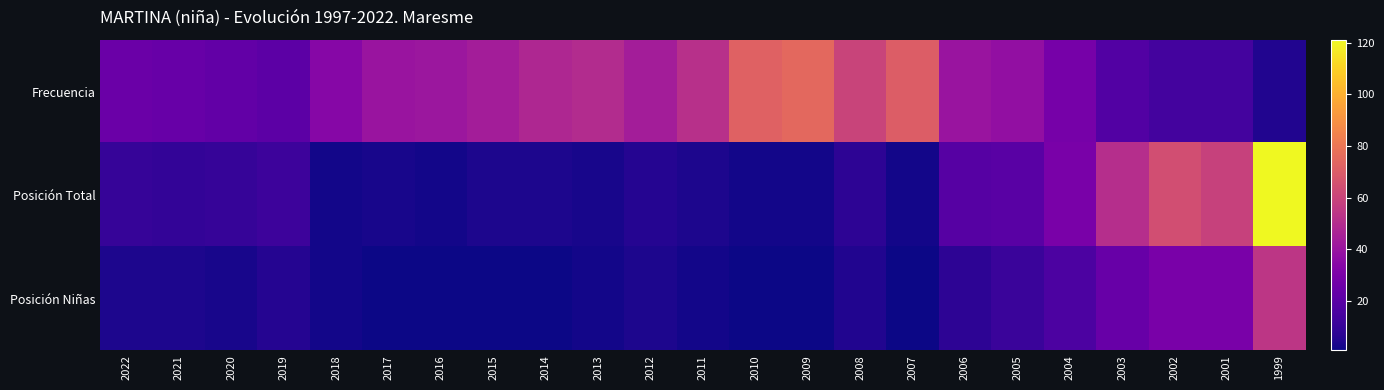

List the series in order of their overall mean, lowest first.

Posición Niñas, Posición Total, Frecuencia